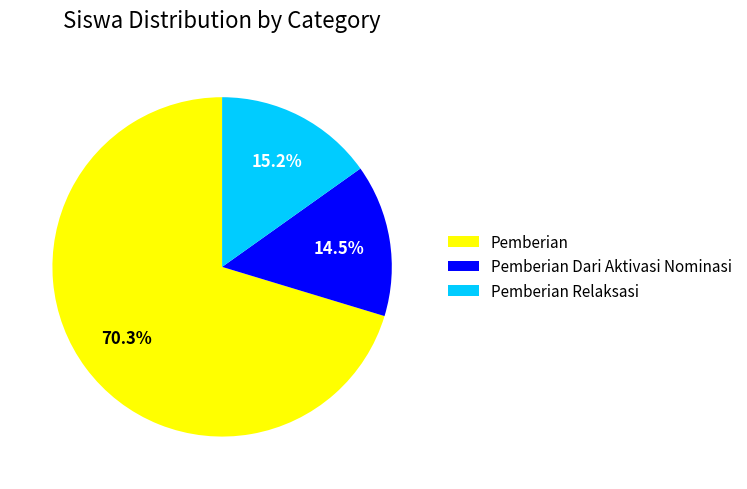

Combined, what portion of the pie is Pemberian and Pemberian Relaksasi?

85.5%